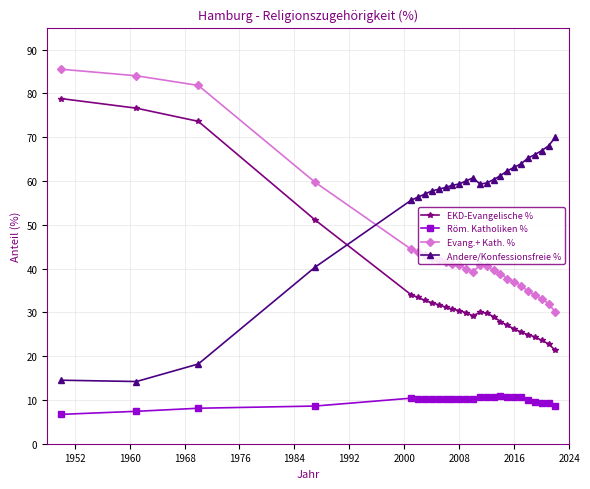

At how many categories does at least one series exceed 7?

26